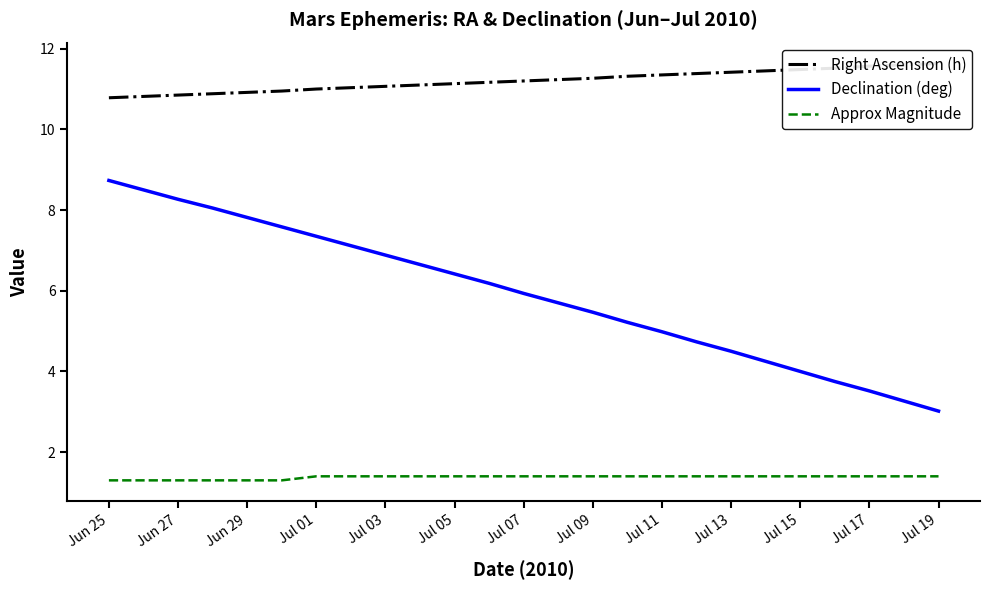

Which label corresponds to the smallest value in the chart?

Jun 25